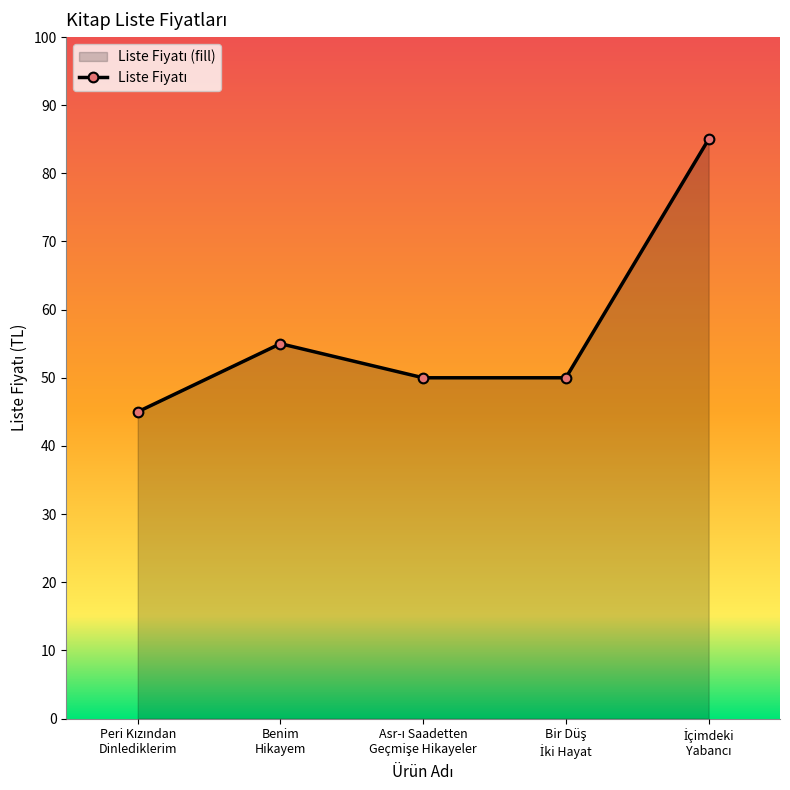

How many values exceed 50?

2